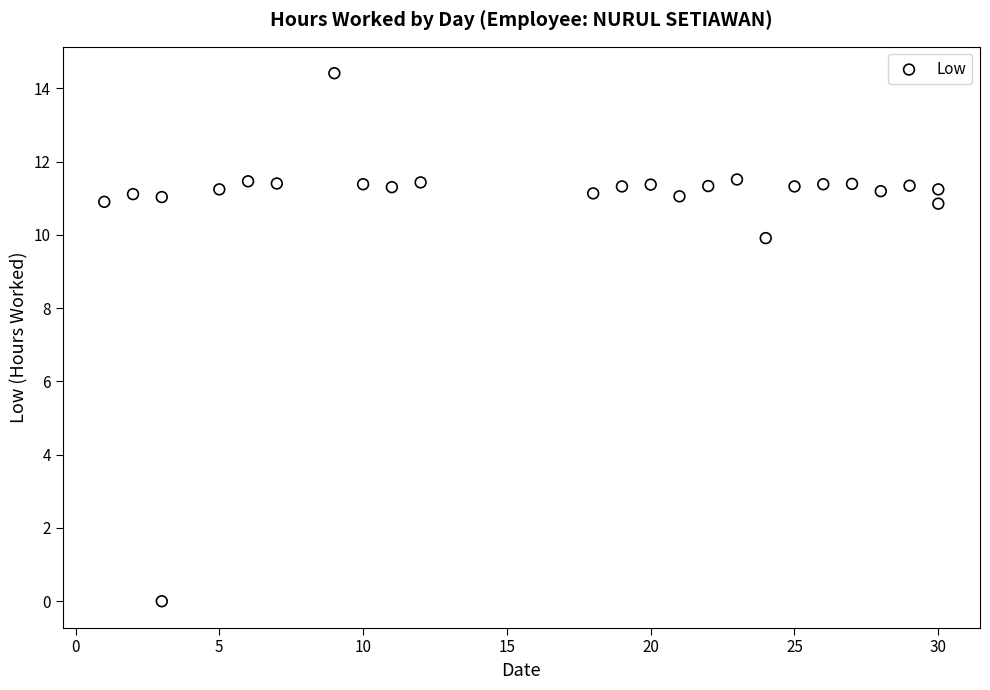

What Y value in the scatter plot is closest to 7?

9.9